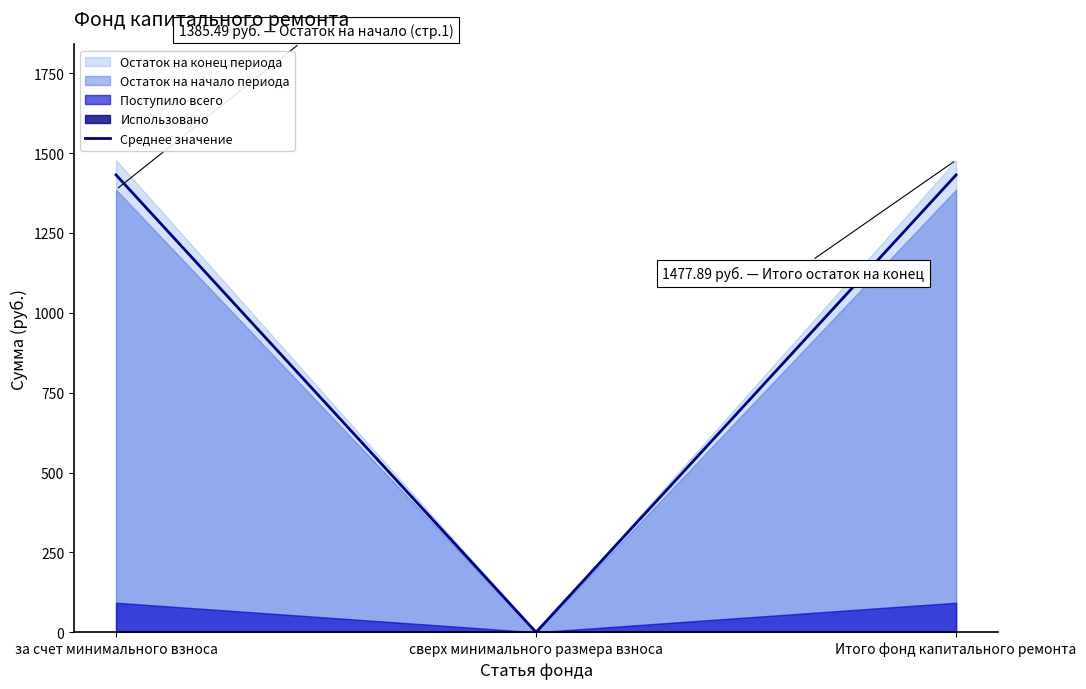

Rank the categories by value from highest to lowest.

за счет минимального взноса, Итого фонд капитального ремонта, сверх минимального размера взноса